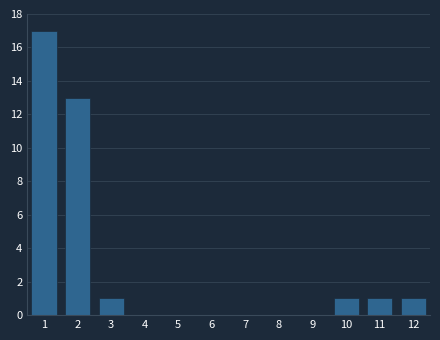

Reading left to right, extract all data points from this chart.

1=17	2=13	3=1	4=0	5=0	6=0	7=0	8=0	9=0	10=1	11=1	12=1